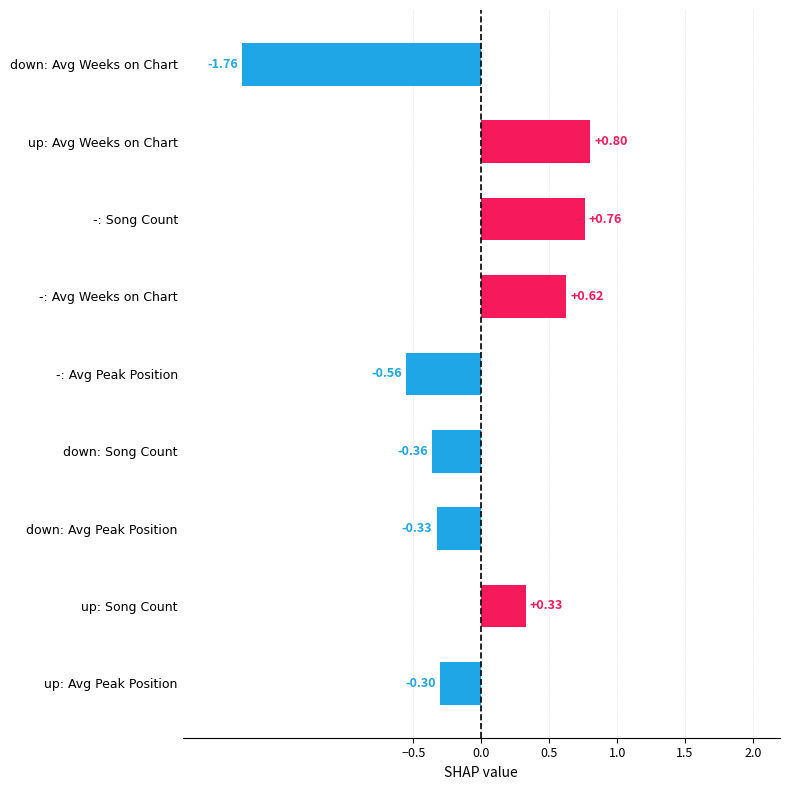

What is the sum of the values at up: Avg Weeks on Chart and up: Song Count?

1.1